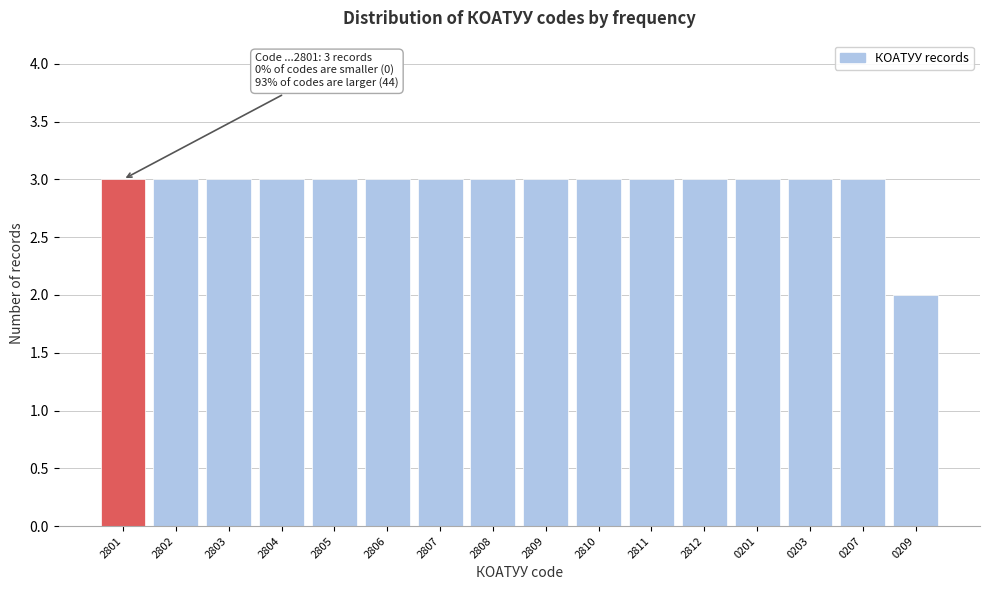

Reading left to right, transcribe all the data shown in this chart.

2801=3	2802=3	2803=3	2804=3	2805=3	2806=3	2807=3	2808=3	2809=3	2810=3	2811=3	2812=3	0201=3	0203=3	0207=3	0209=2